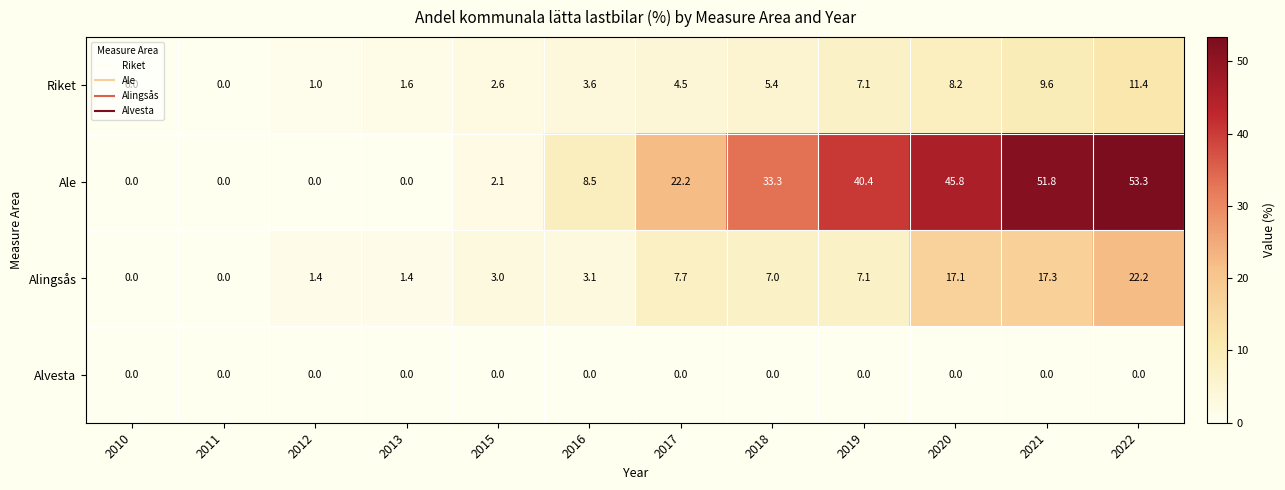

At how many categories does at least one series exceed 26?

5